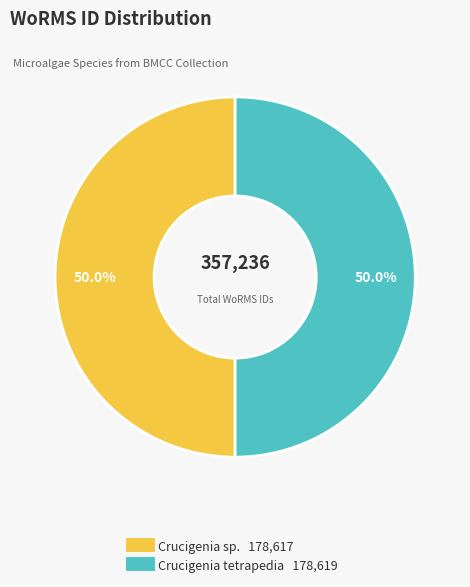

What percentage is NOT represented by Crucigenia sp.?

50.0%